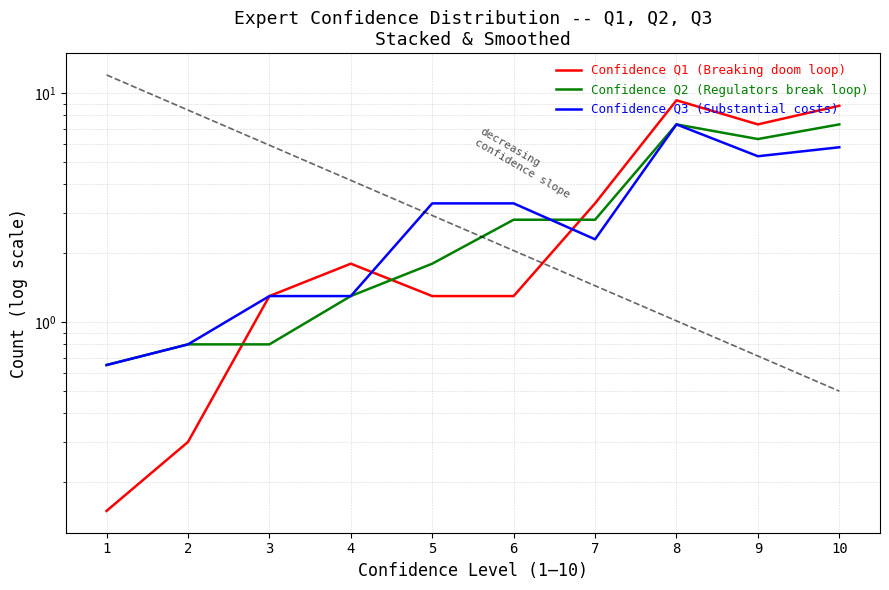

Between 4 and 5, which is larger?

4